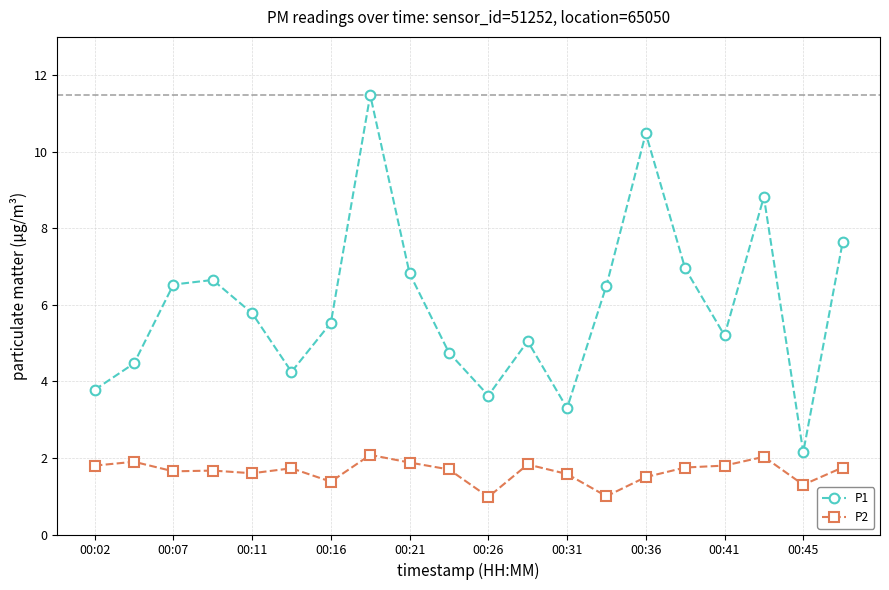

True or false: P1 and P2 cross at least once.

False